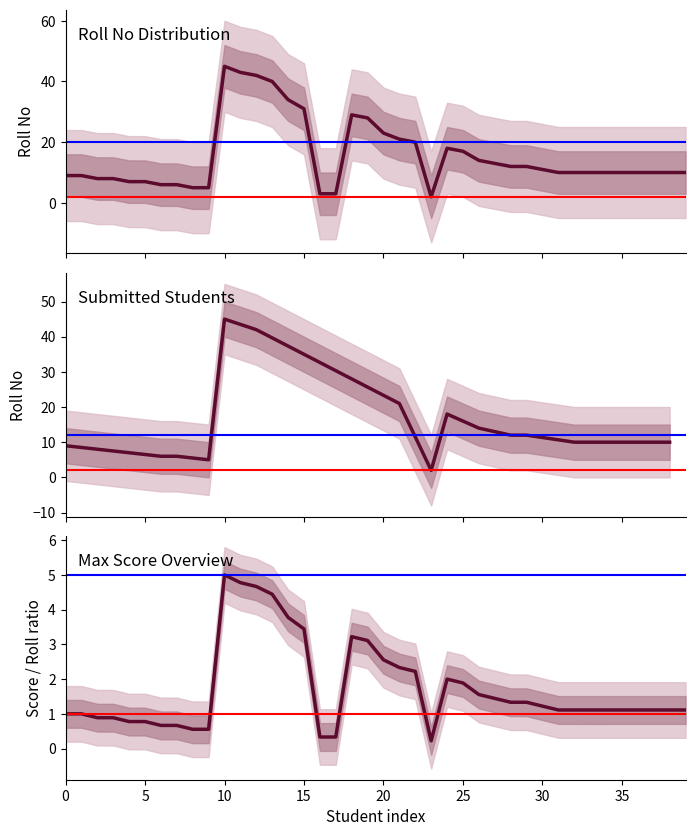

Is this an area chart (filled region under the line)?

No